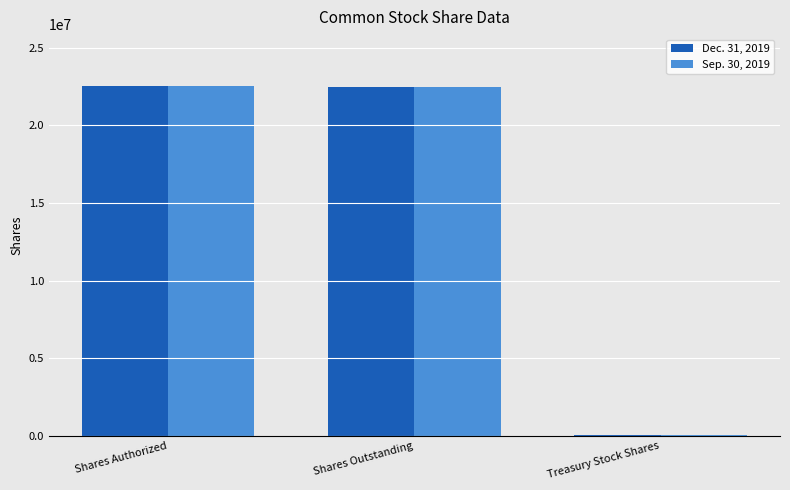

What is the difference between the Sep. 30, 2019 values at Shares Outstanding and Shares Authorized?

47222